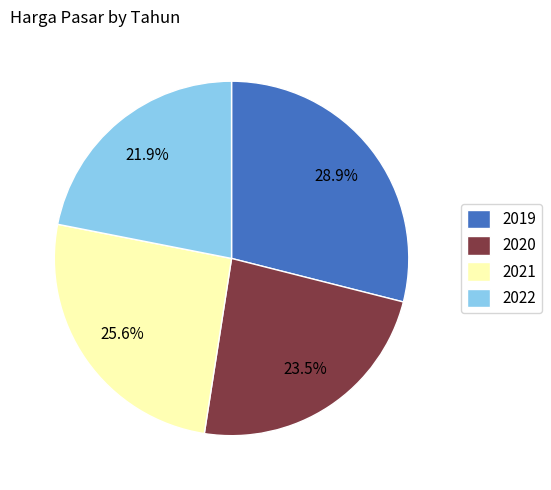

Which has a higher value, 2022 or 2019?

2019